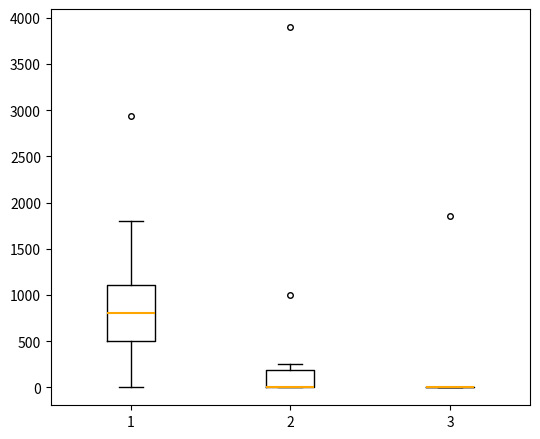

Reading left to right, read every box against the y-axis: the position of its median line, the range the box covers, and the ends of its whiskers. The values are not printed on the chart, so give them approximately, as read against the axis.

1: median 800, box 500 to 1100, whiskers 0 to 1800
2: median 0 (drawn on the box's lower edge), box 0 to 200, whiskers 0 to 250
3: box collapsed to a line at 0, whiskers 0 to 0